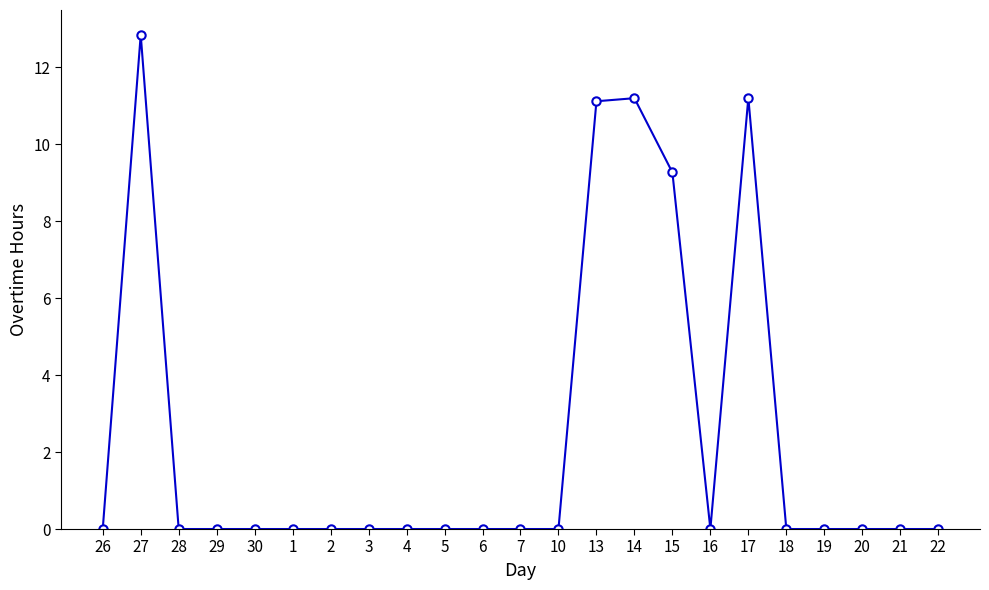

What is the label of the 18th point from the right?

1